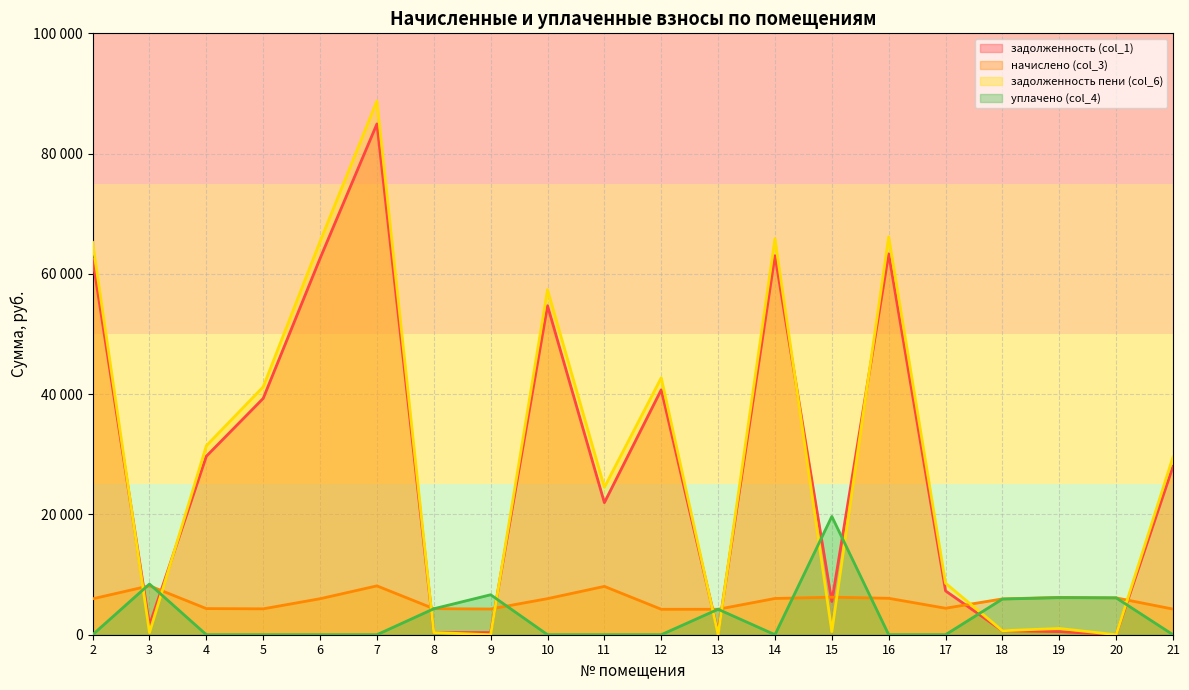

What is the difference between the maximum and second lowest values in the задолженность пени (col_6) series?

88756.2